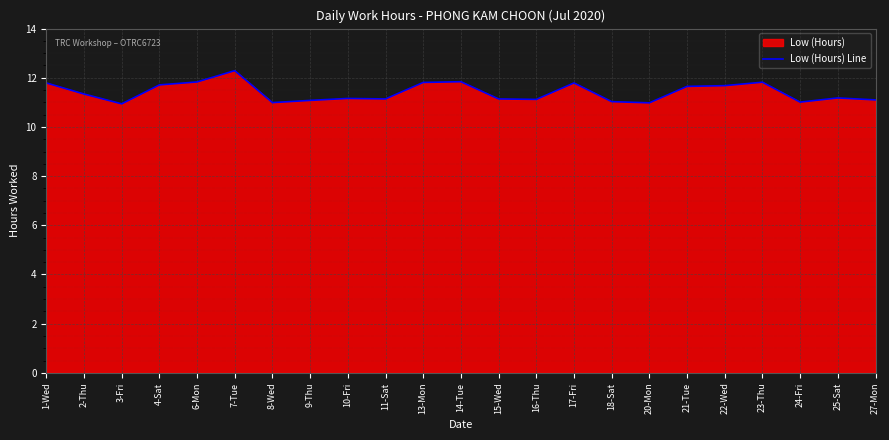

What position from the right is 13-Mon?

13